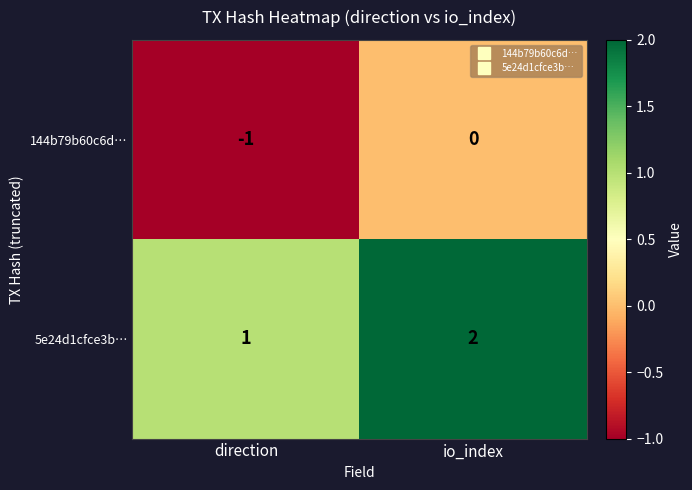

What is the sum of all 5e24d1cfce3b… values?

3